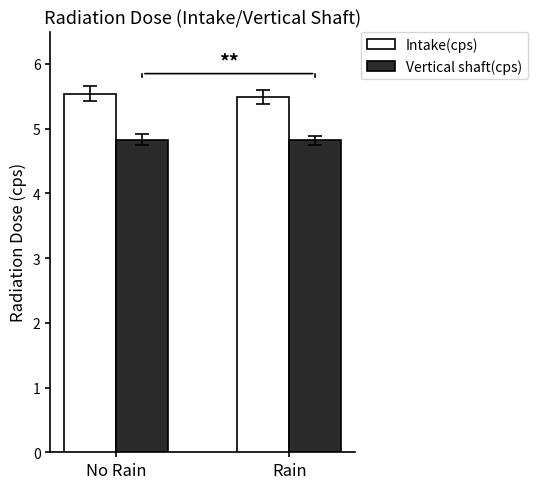

Rank the series at Rain from highest to lowest value.

Intake(cps), Vertical shaft(cps)